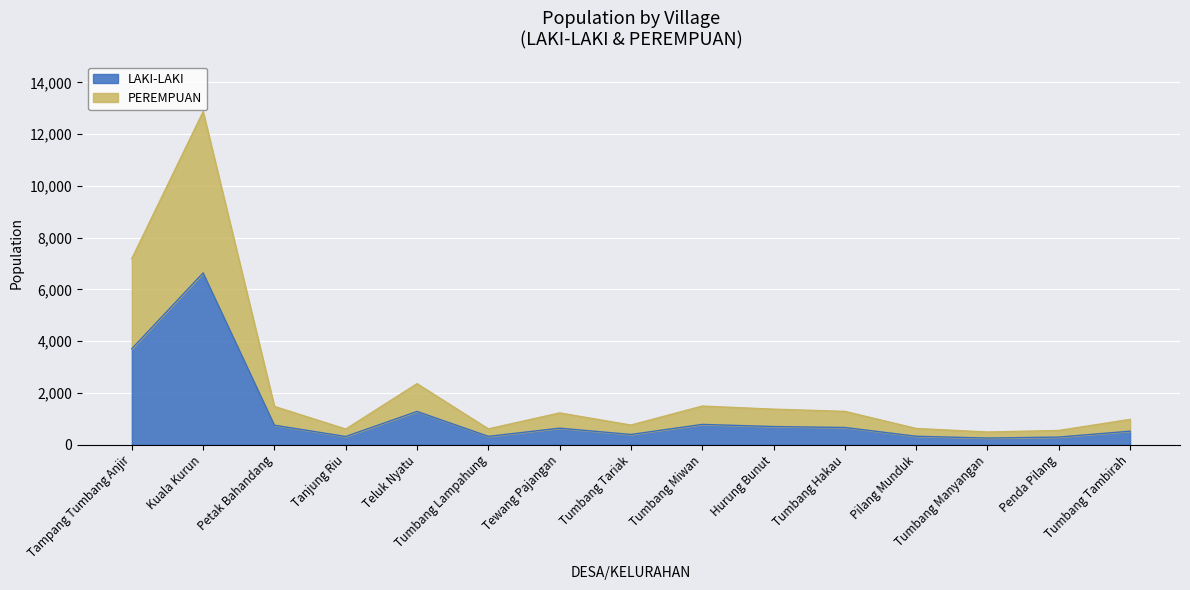

Which category has the highest value in the PEREMPUAN series?

Kuala Kurun